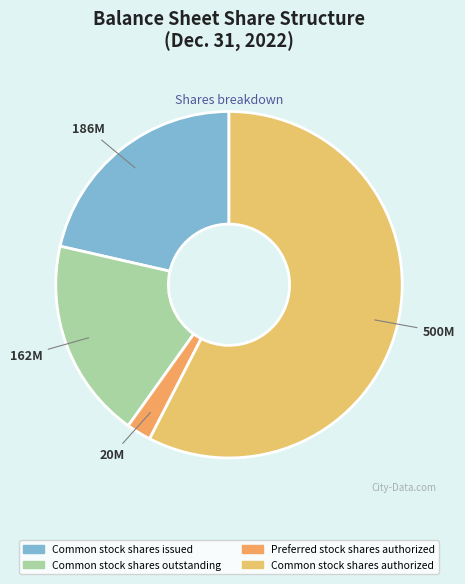

To the nearest percent, what is the combined percentage of Common stock shares issued and Common stock shares authorized?

79%